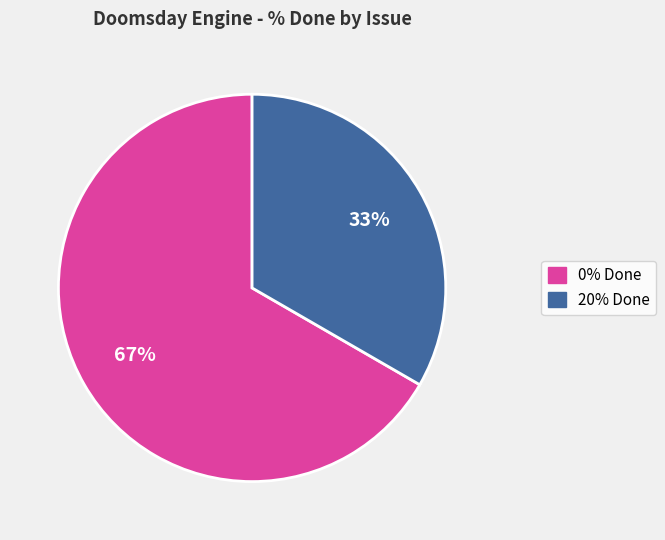

Is there any slice that represents more than half of the pie?

Yes